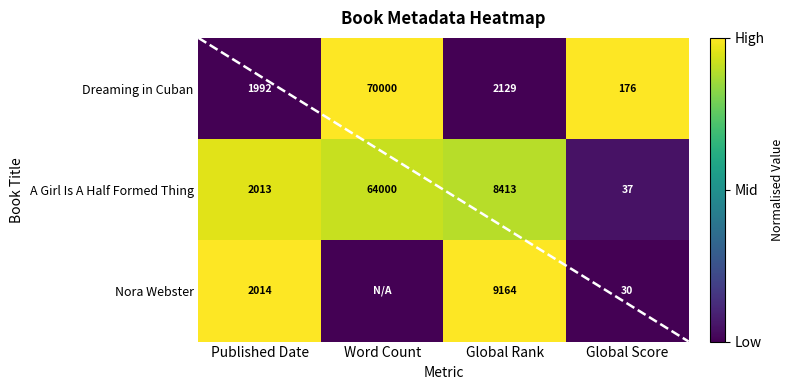

Rank the series by their maximum value, from lowest to highest.

A Girl Is A Half Formed Thing, Dreaming in Cuban, Nora Webster